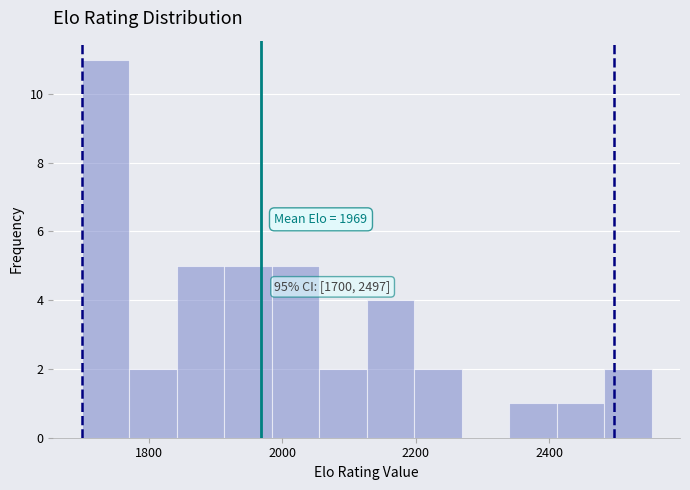

Around what value on the x-axis is the tallest bar? Give the approximate position of its centre, as read against the axis.

1740